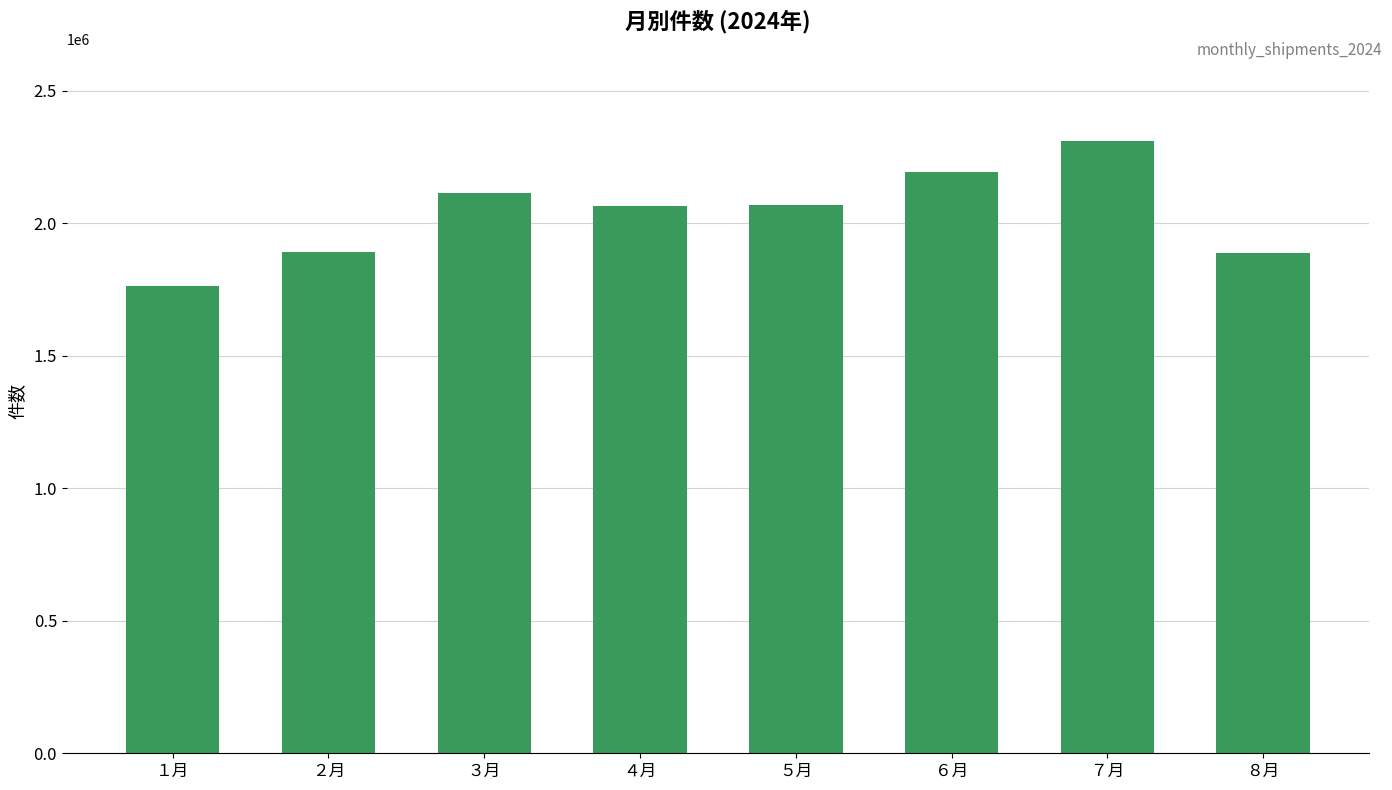

What is the label of the 6th bar from the right?

３月